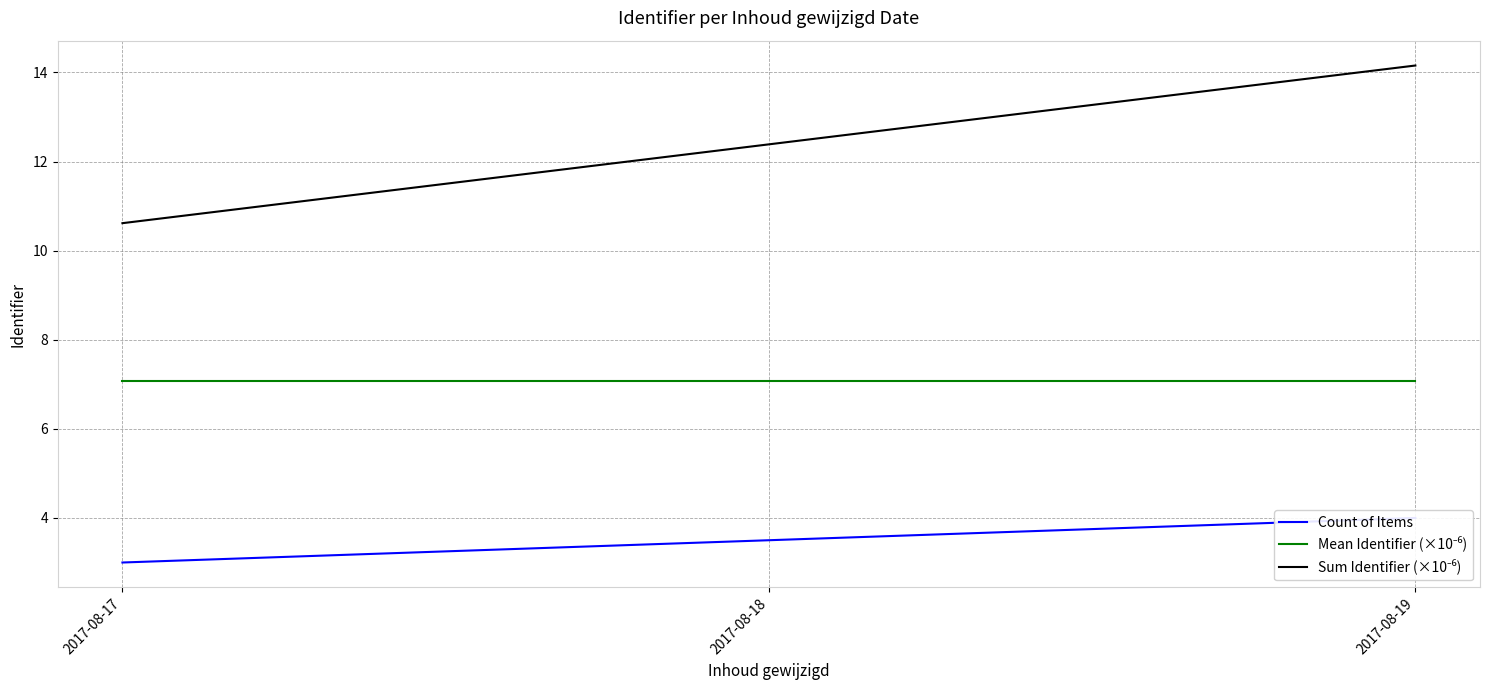

What is the highest value of the Count of Items series?

4.0